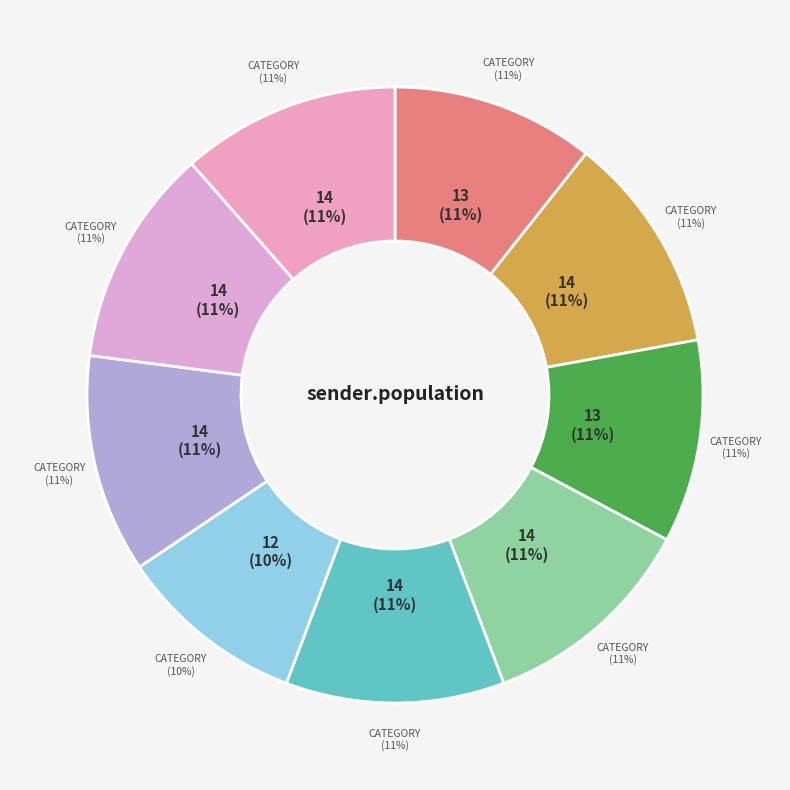

Count the number of slices in the pie.

9